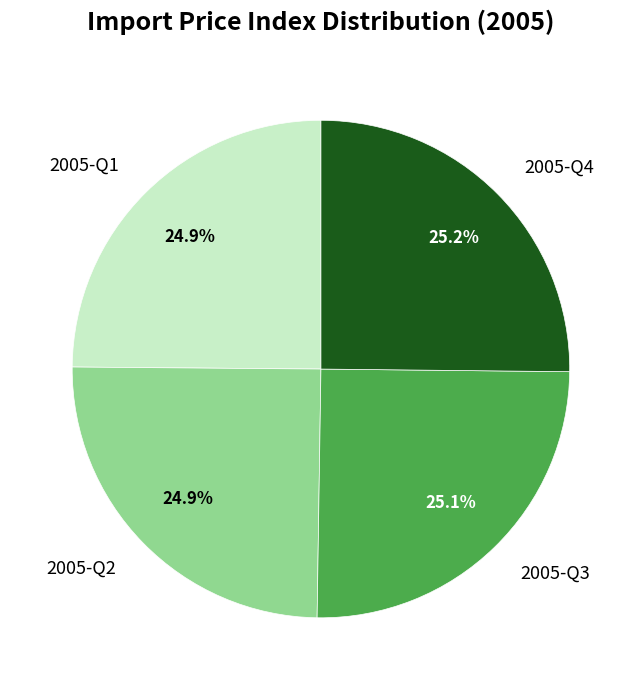

Does 2005-Q2 represent more than half of the total?

No